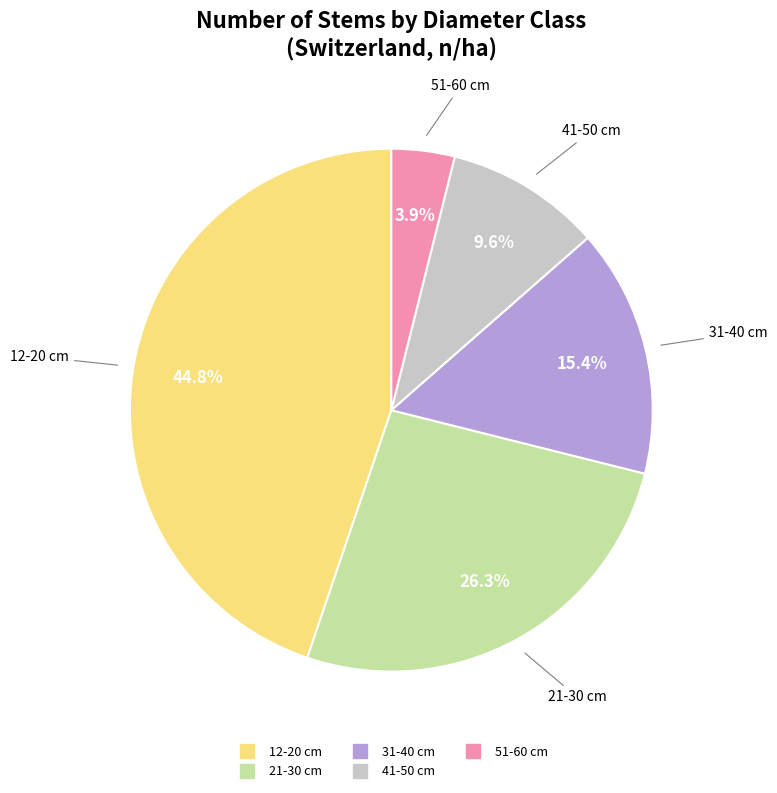

Is there a majority slice in this chart?

No